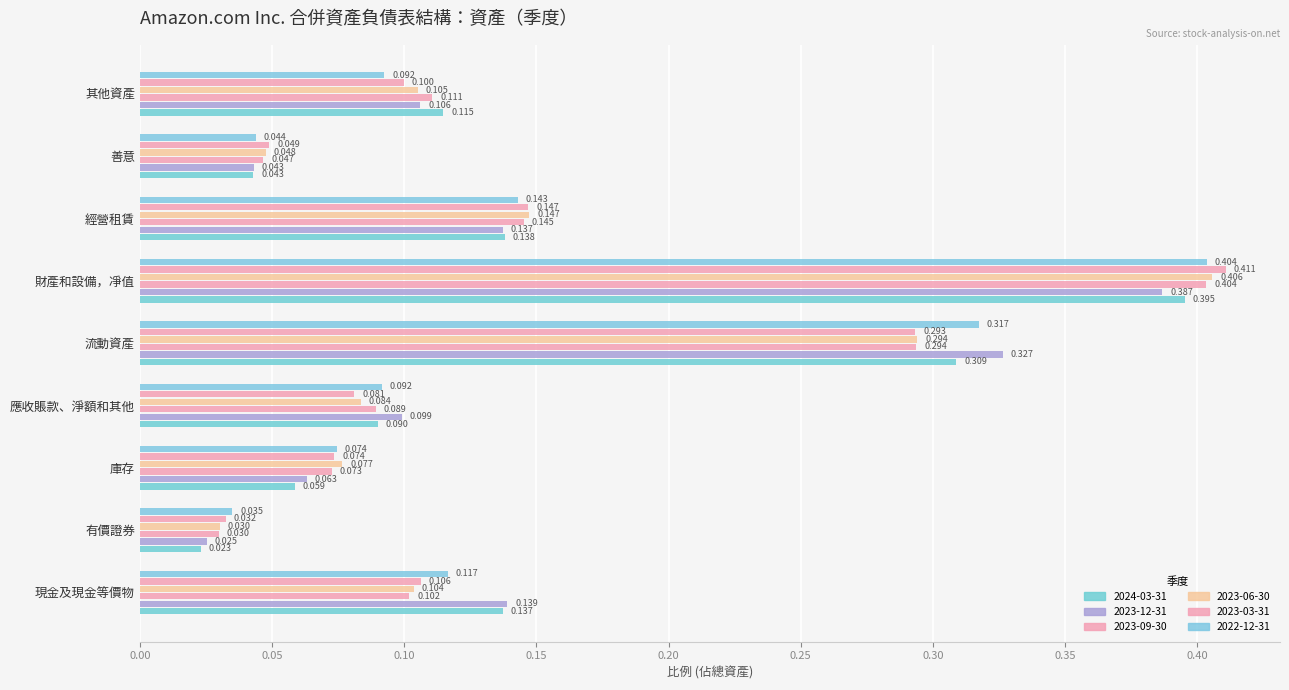

Reading left to right, what are all the values shown in this chart?

2024-03-31: 現金及現金等價物=0.1	有價證券=0.0	庫存=0.1	應收賬款、淨額和其他=0.1	流動資產=0.3	財產和設備，凈值=0.4	經營租賃=0.1	善意=0.0	其他資產=0.1
2023-12-31: 現金及現金等價物=0.1	有價證券=0.0	庫存=0.1	應收賬款、淨額和其他=0.1	流動資產=0.3	財產和設備，凈值=0.4	經營租賃=0.1	善意=0.0	其他資產=0.1
2023-09-30: 現金及現金等價物=0.1	有價證券=0.0	庫存=0.1	應收賬款、淨額和其他=0.1	流動資產=0.3	財產和設備，凈值=0.4	經營租賃=0.1	善意=0.0	其他資產=0.1
2023-06-30: 現金及現金等價物=0.1	有價證券=0.0	庫存=0.1	應收賬款、淨額和其他=0.1	流動資產=0.3	財產和設備，凈值=0.4	經營租賃=0.1	善意=0.0	其他資產=0.1
2023-03-31: 現金及現金等價物=0.1	有價證券=0.0	庫存=0.1	應收賬款、淨額和其他=0.1	流動資產=0.3	財產和設備，凈值=0.4	經營租賃=0.1	善意=0.0	其他資產=0.1
2022-12-31: 現金及現金等價物=0.1	有價證券=0.0	庫存=0.1	應收賬款、淨額和其他=0.1	流動資產=0.3	財產和設備，凈值=0.4	經營租賃=0.1	善意=0.0	其他資產=0.1